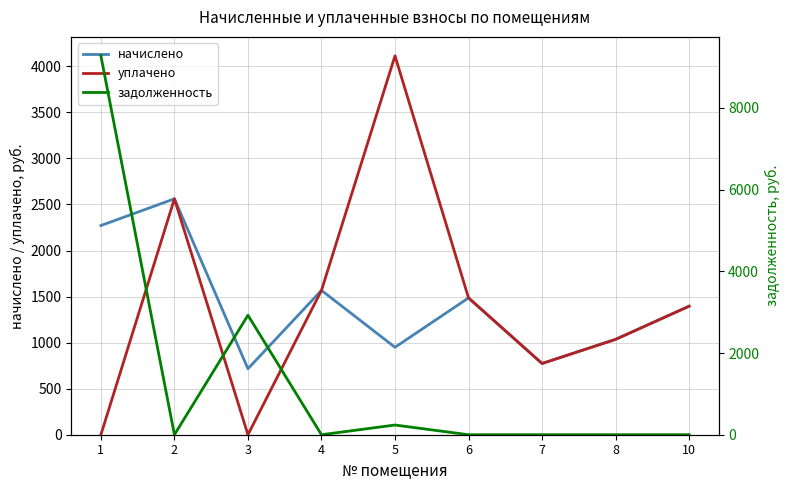

Rank the series by their average value, from lowest to highest.

задолженность, начислено, уплачено